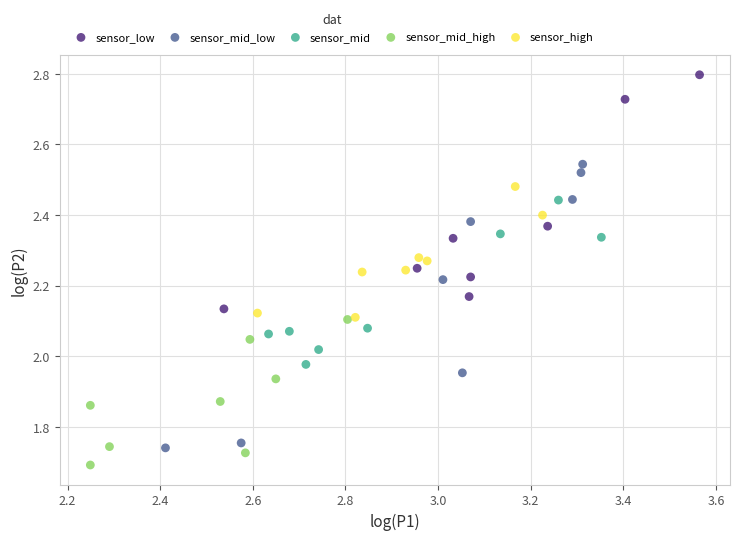

Which series has the largest Y range (max minus min)?

sensor_mid_low